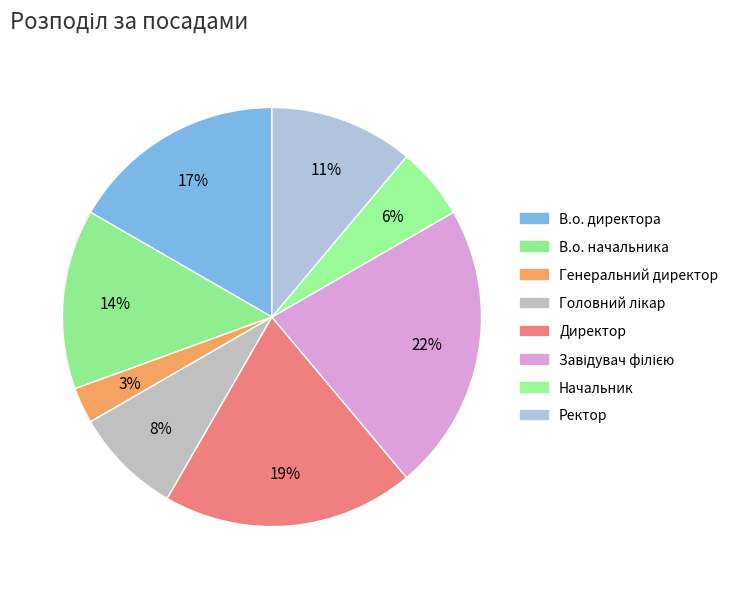

Count the number of slices in the pie.

8